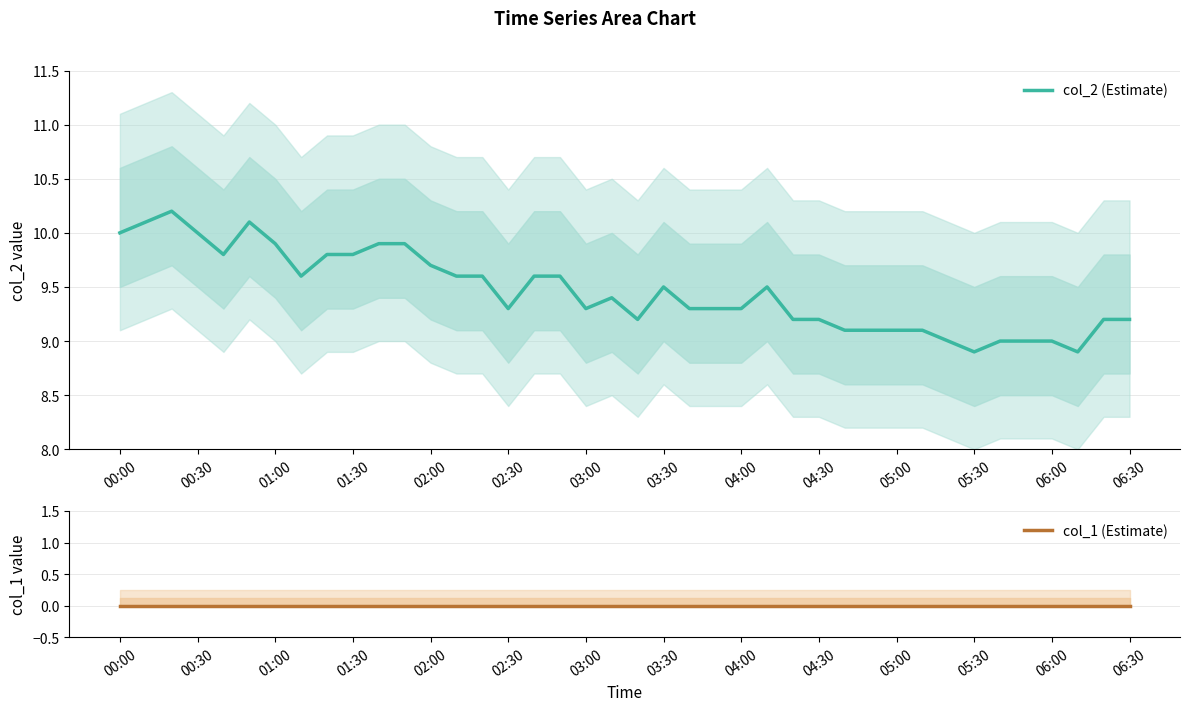

Where is col_1 (Estimate) nearest to the value 0?

00:00